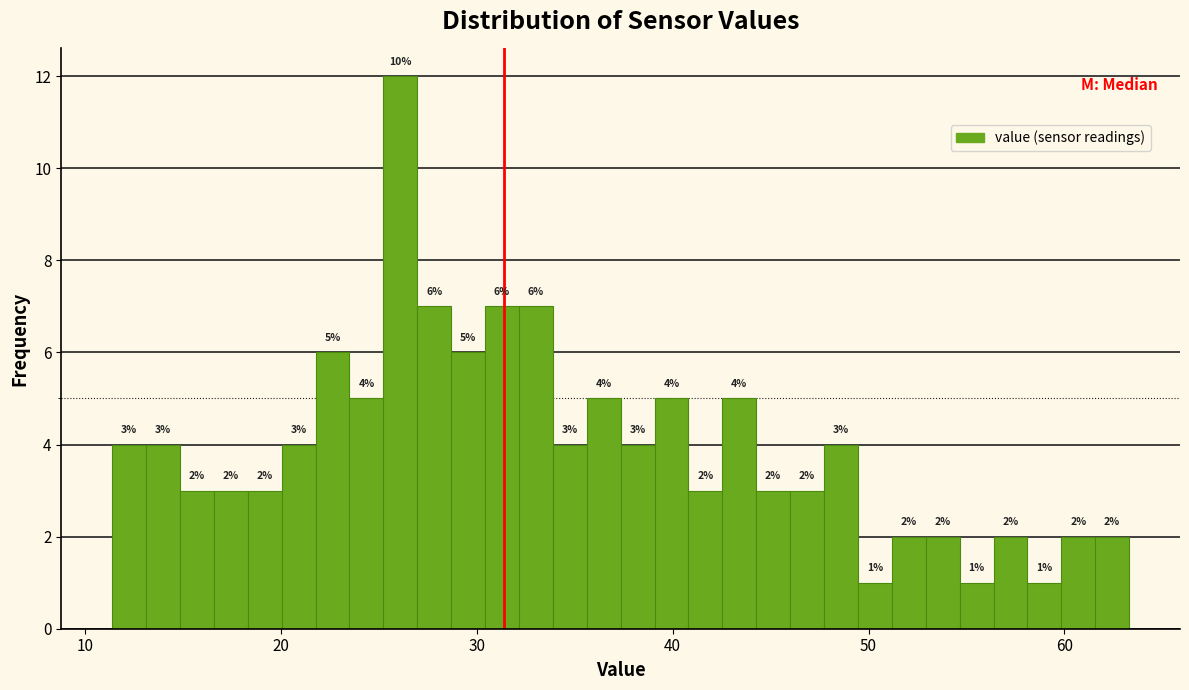

Read against the x-axis, roughly where is the centre of the tallest bar?

26